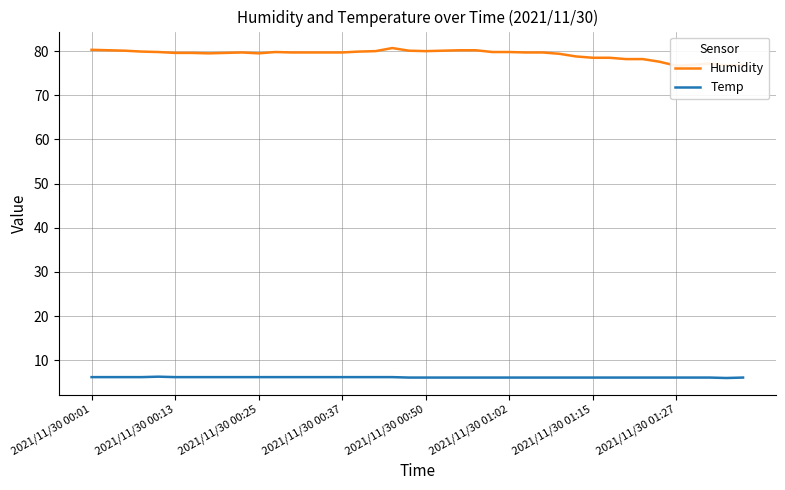

True or false: Temp has a value of 2.8 at 23.

False